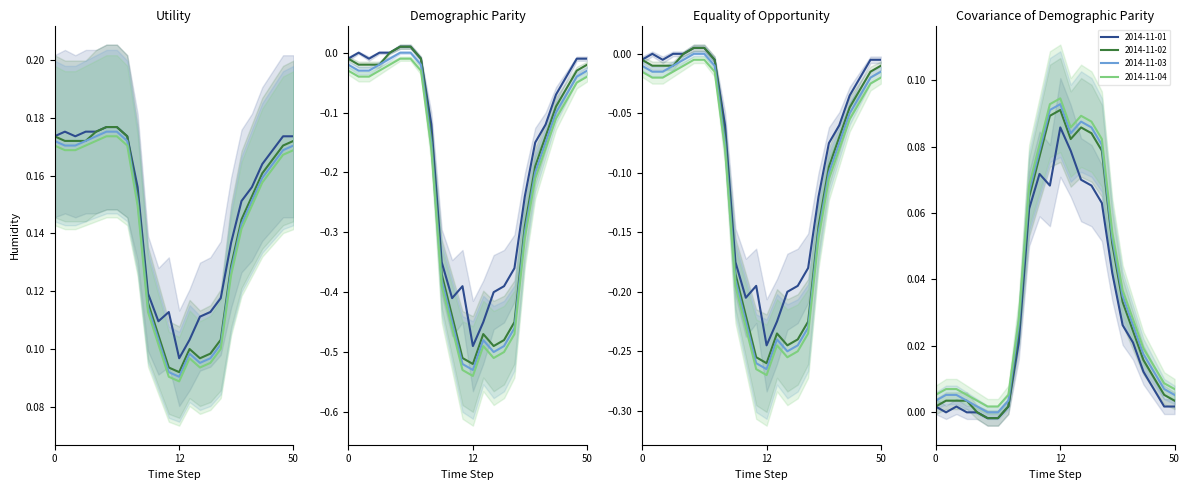

What are all the series names shown in the legend?

2014-11-01, 2014-11-02, 2014-11-03, 2014-11-04